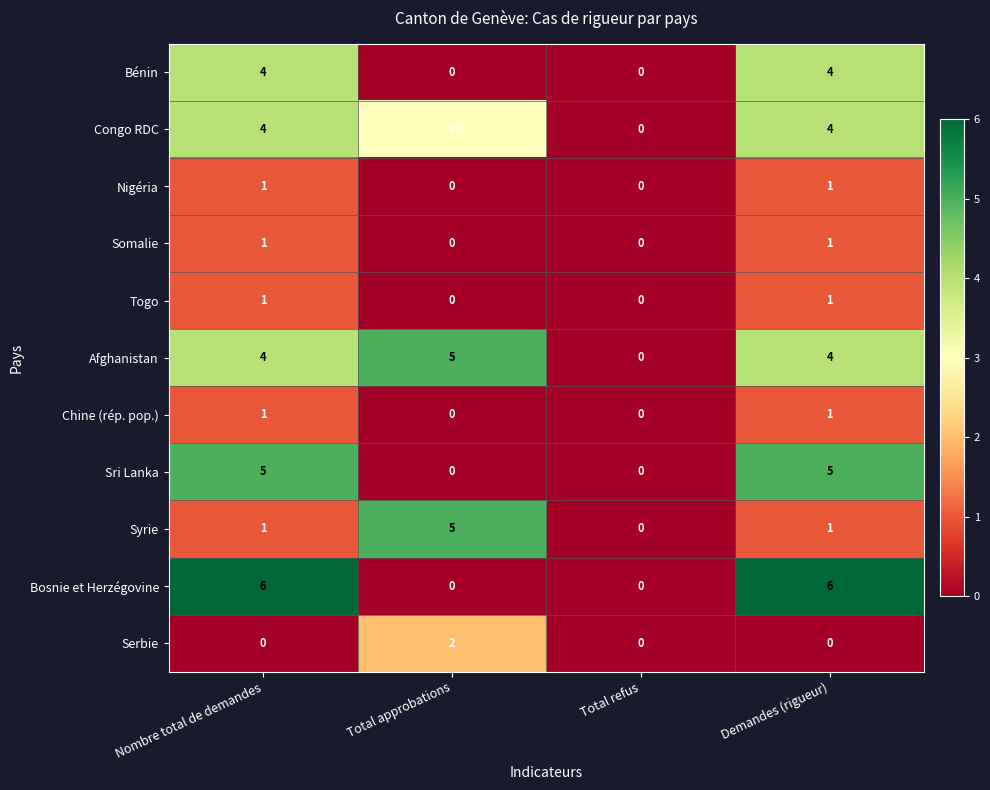

Read the Congo RDC value at Total approbations.

3